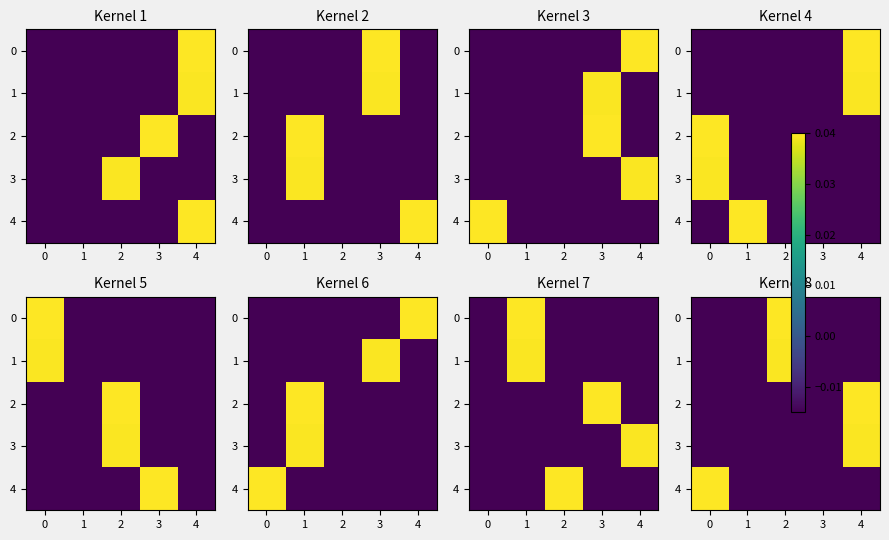

Which category has the highest value across all series?

2